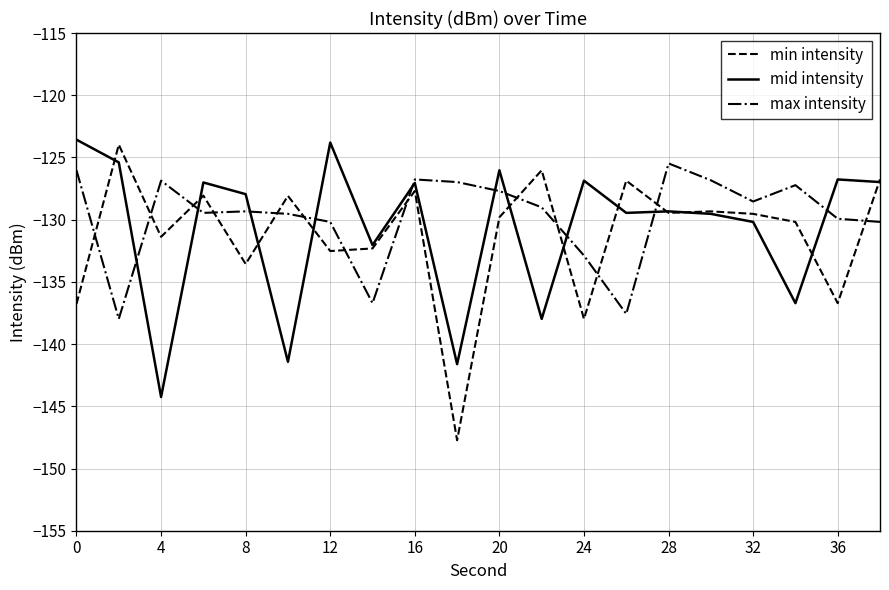

What is the greatest value displayed?

-123.6